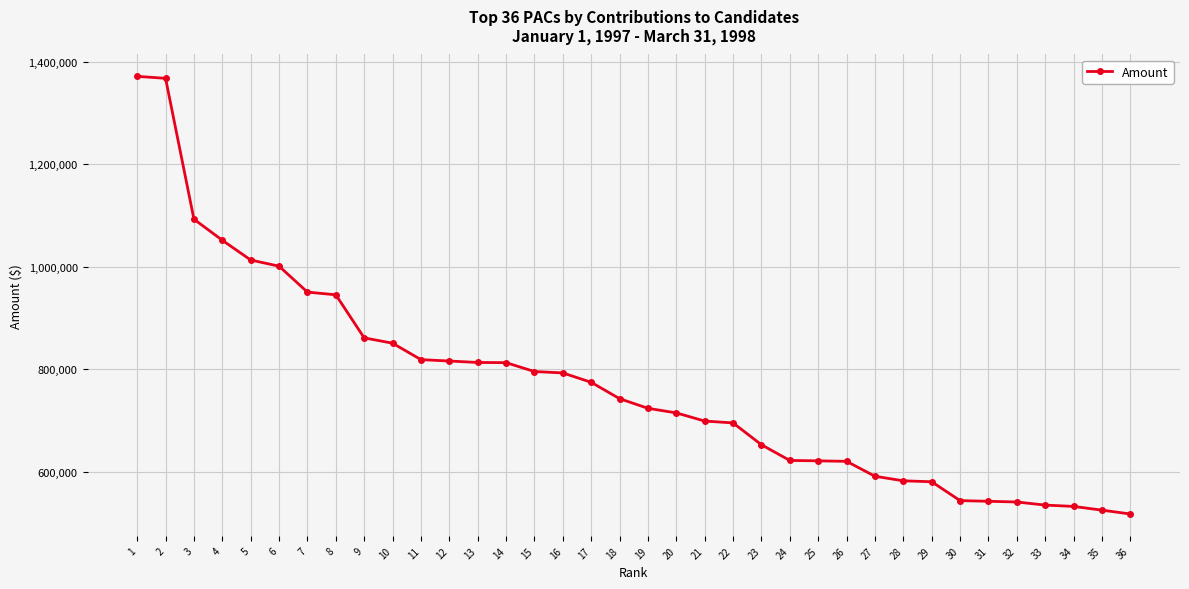

What is the difference between the maximum and minimum values?

853151